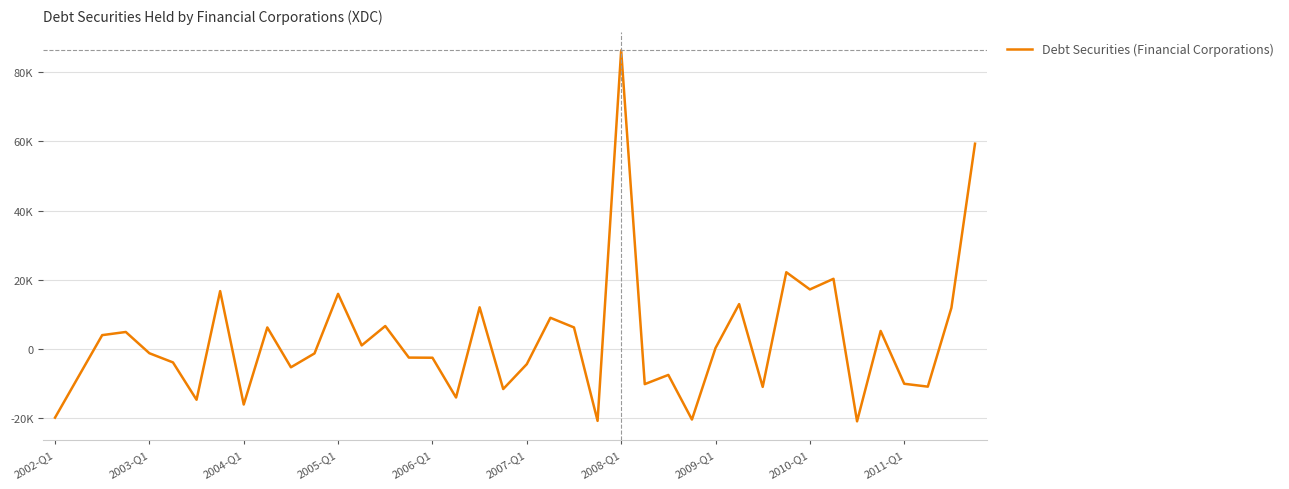

Does the chart have visible grid lines?

Yes